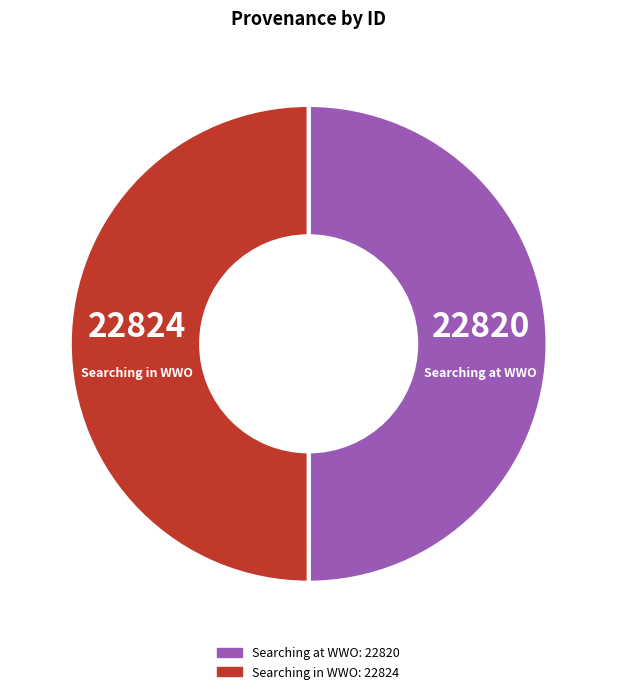

Is it true that Searching at WWO is 41% of the pie?

False